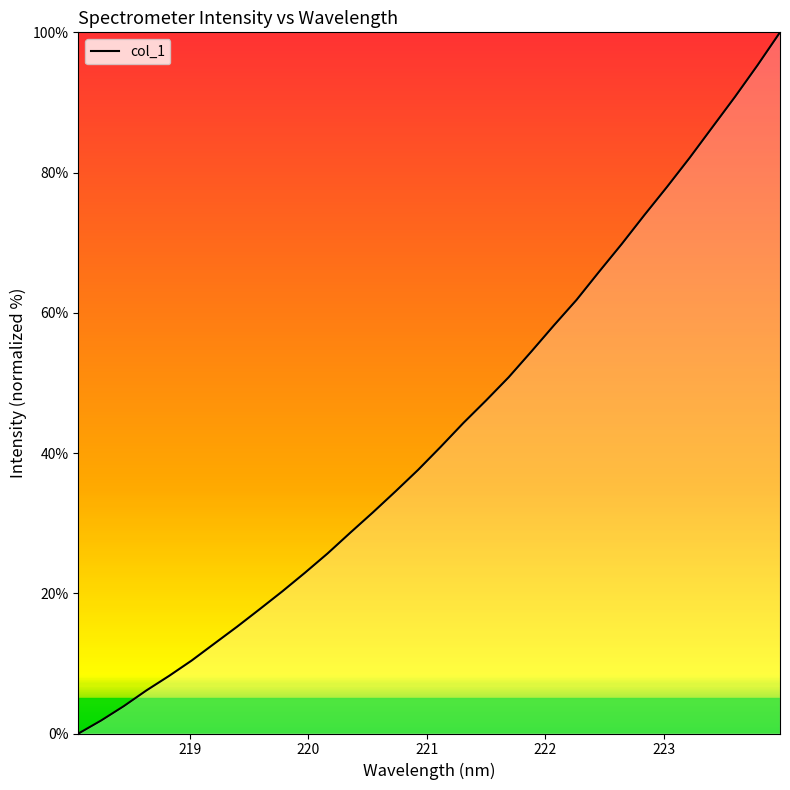

What is the maximum value shown in the chart?

100.0